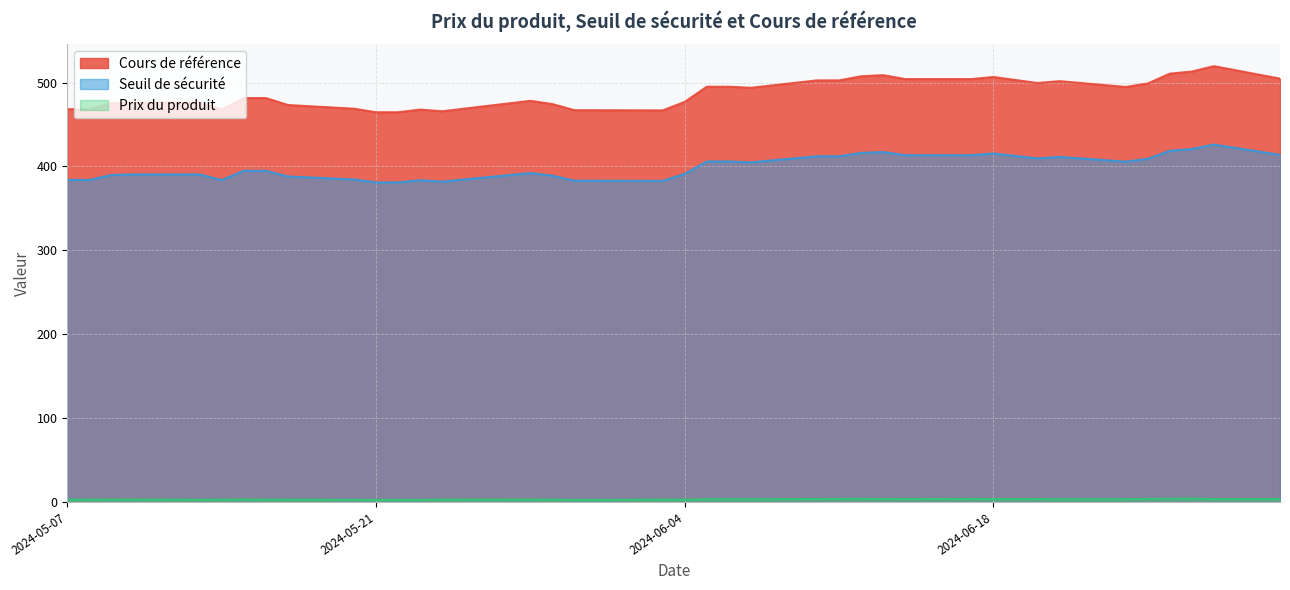

The value of Prix du produit at 2024-05-22 is 3.8. True or false?

False